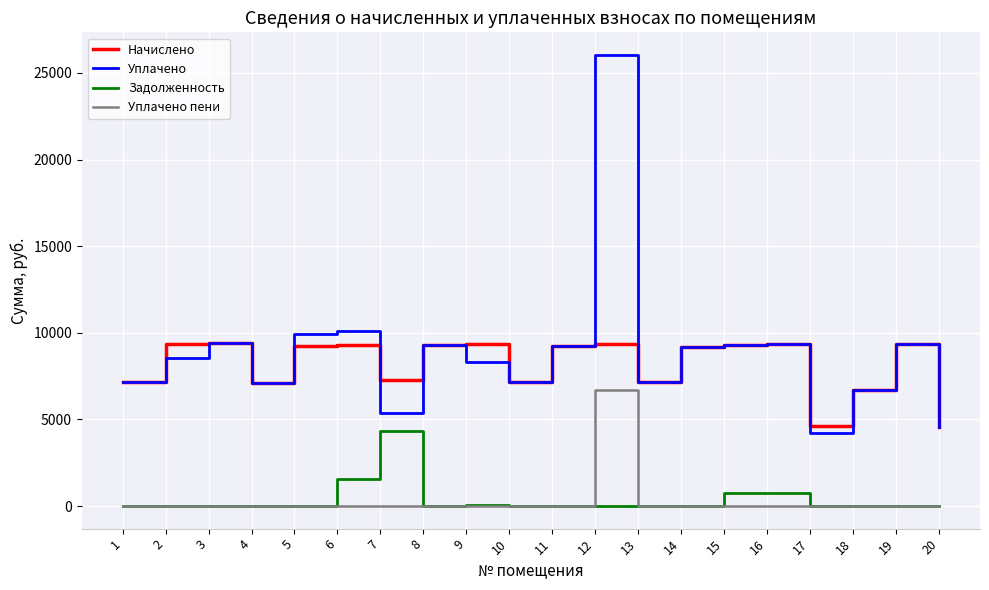

Which series has the largest range (max minus min)?

Уплачено